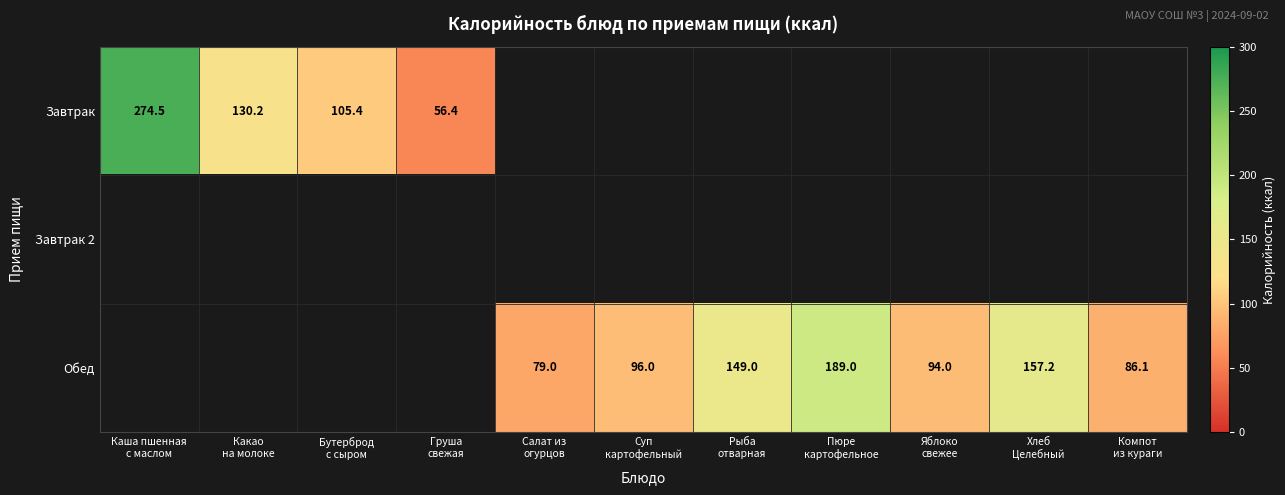

How many distinct data groups are displayed?

3